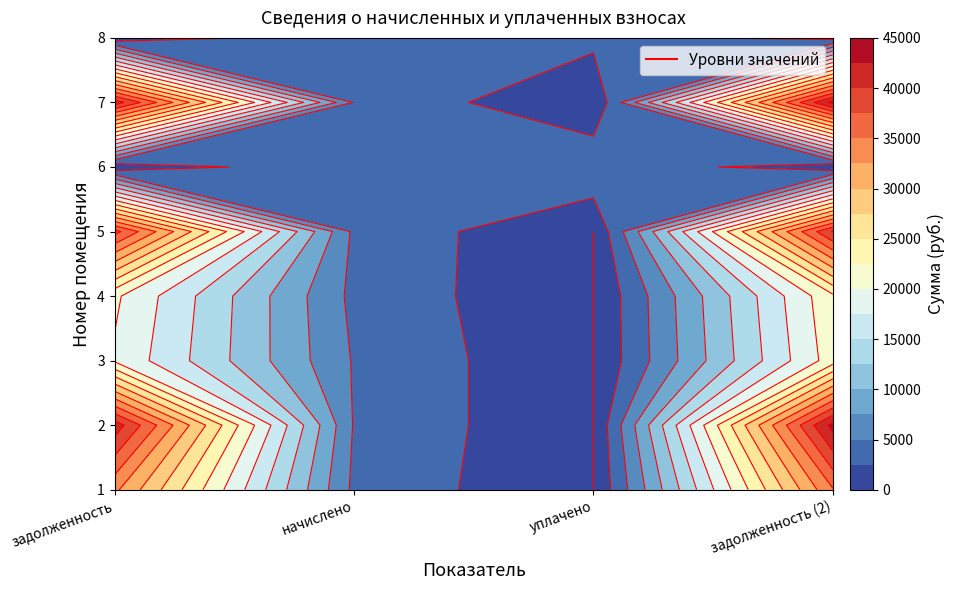

Between 1 and 3, which series saw the biggest shift?

2